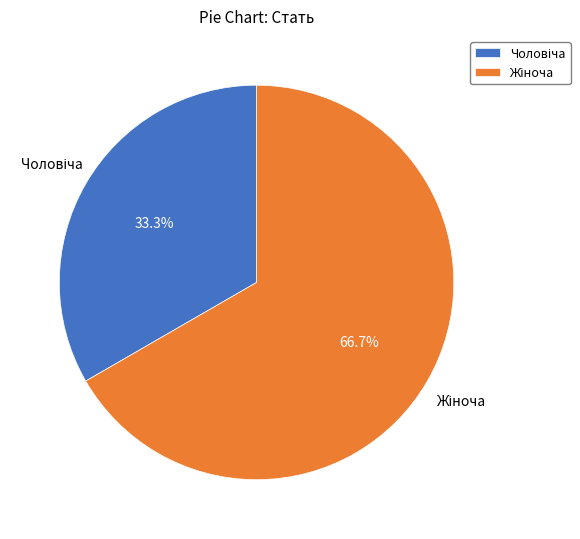

Does any single category account for the majority?

Yes